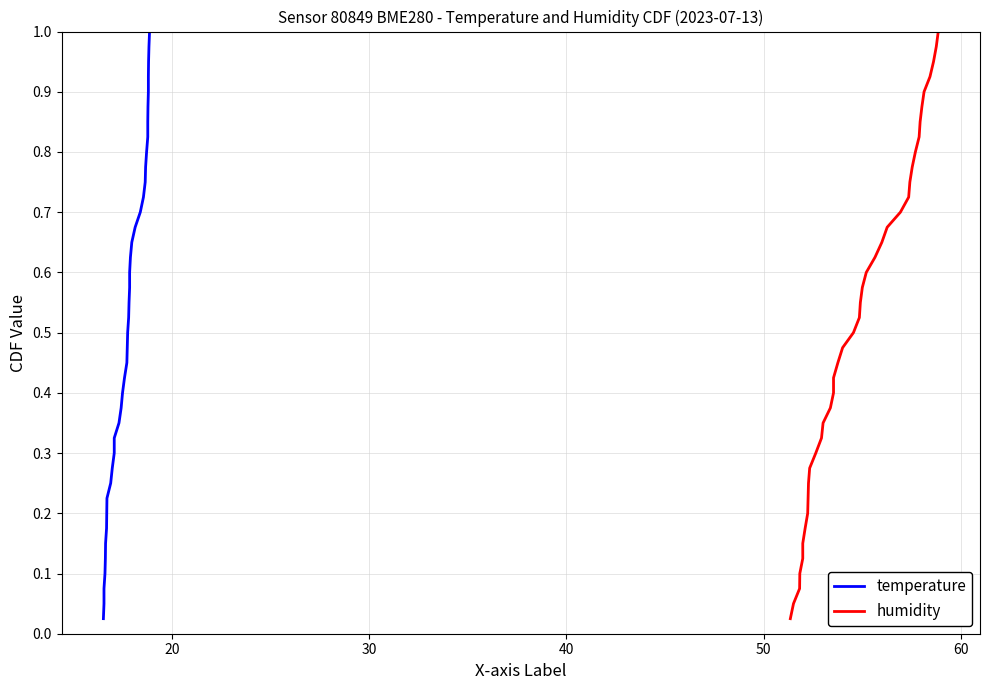

At how many categories does at least one series exceed 0?

40